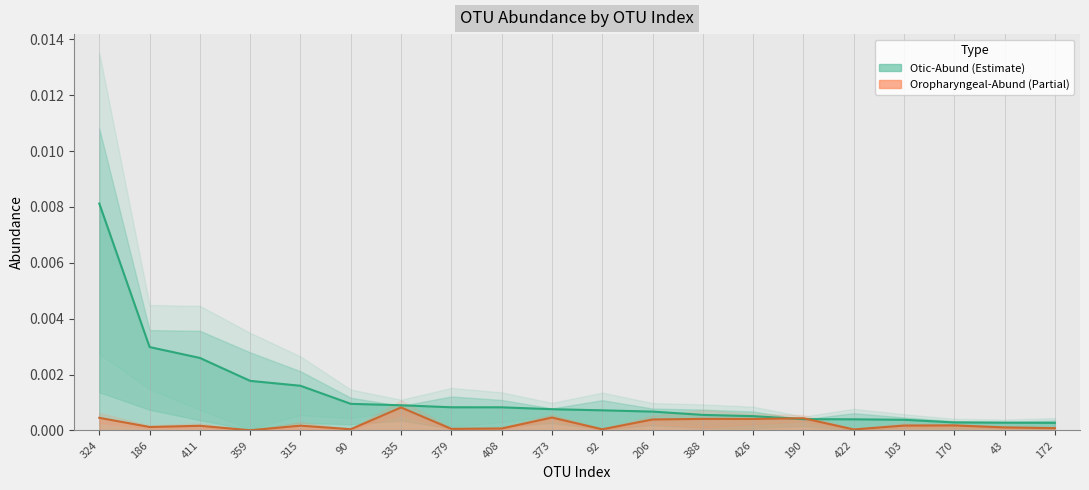

Reading left to right, list all the values displayed in this chart.

Otic-Abund: 324=0.0	186=0.0	411=0.0	359=0.0	315=0.0	90=0.0	335=0.0	379=0.0	408=0.0	373=0.0	92=0.0	206=0.0	388=0.0	426=0.0	190=0.0	422=0.0	103=0.0	170=0.0	43=0.0	172=0.0
Oropharyngeal-Abund: 324=0.0	186=0.0	411=0.0	359=0.0	315=0.0	90=0.0	335=0.0	379=0.0	408=0.0	373=0.0	92=0.0	206=0.0	388=0.0	426=0.0	190=0.0	422=0.0	103=0.0	170=0.0	43=0.0	172=0.0